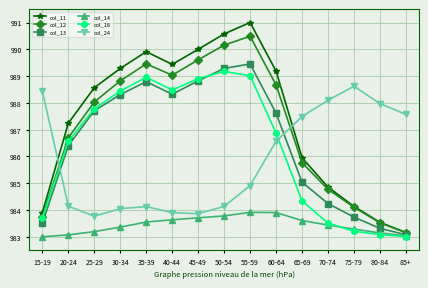

What is the label of the 11th point from the right?

35-39